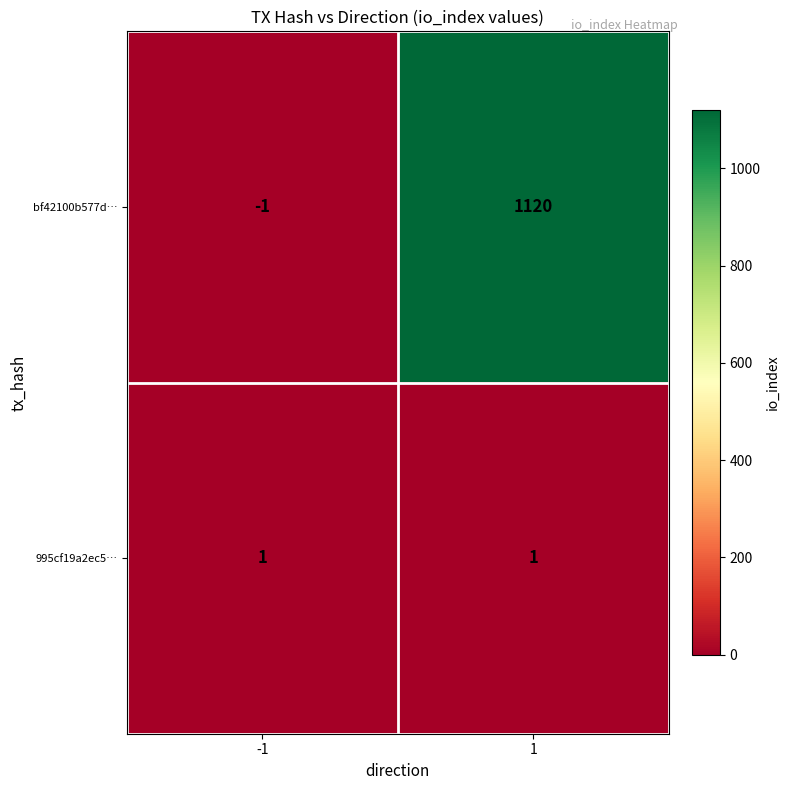

What is the difference between the bf42100b577d… values at -1 and 1?

1121